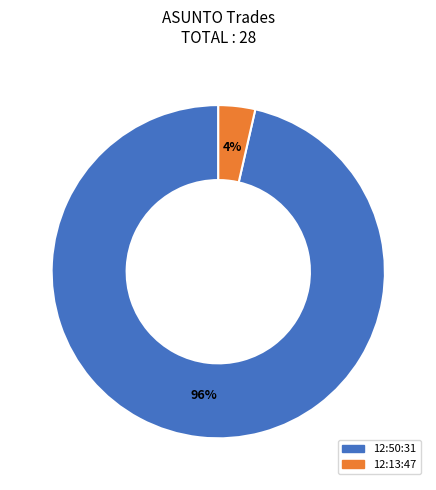

Does 12:50:31 represent more than half of the total?

Yes